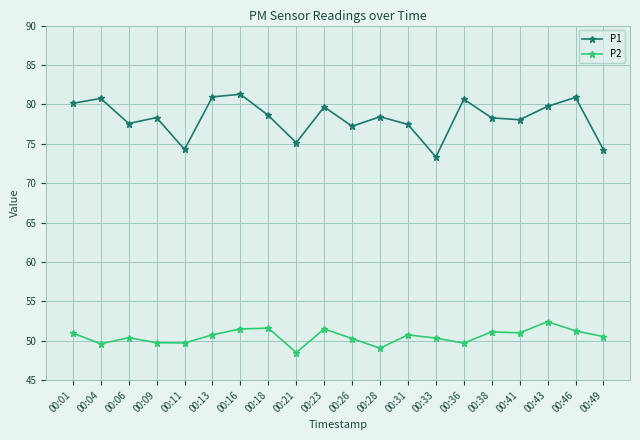

True or false: P2 and P1 cross at least once.

False